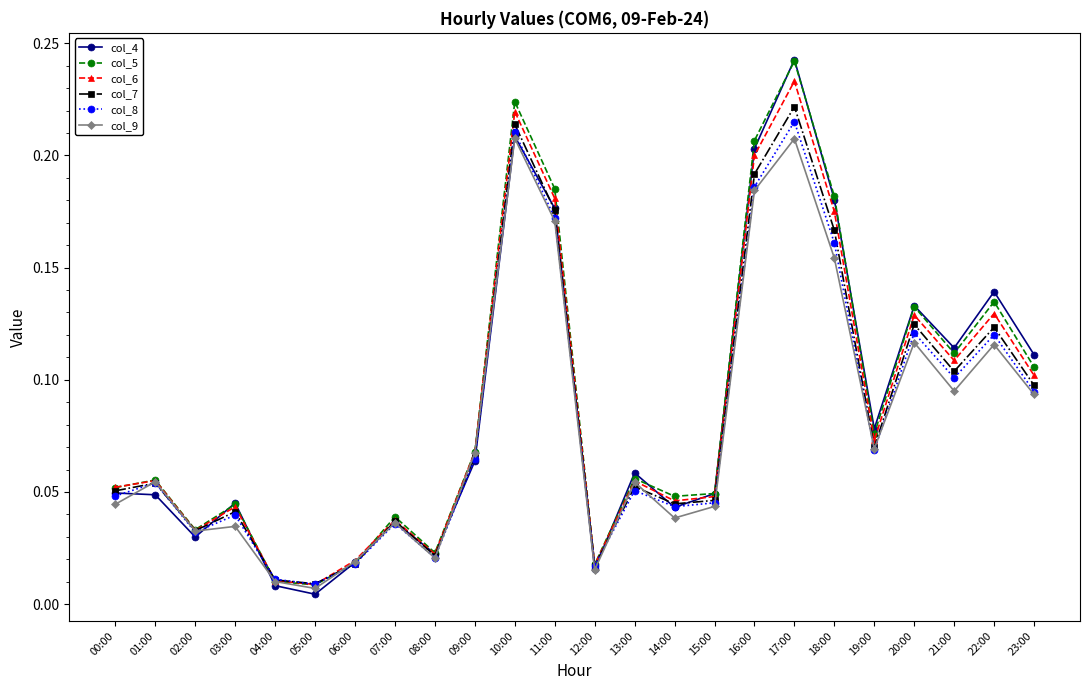

After their last crossing, which series has the higher values: col_9 or col_7?

col_7